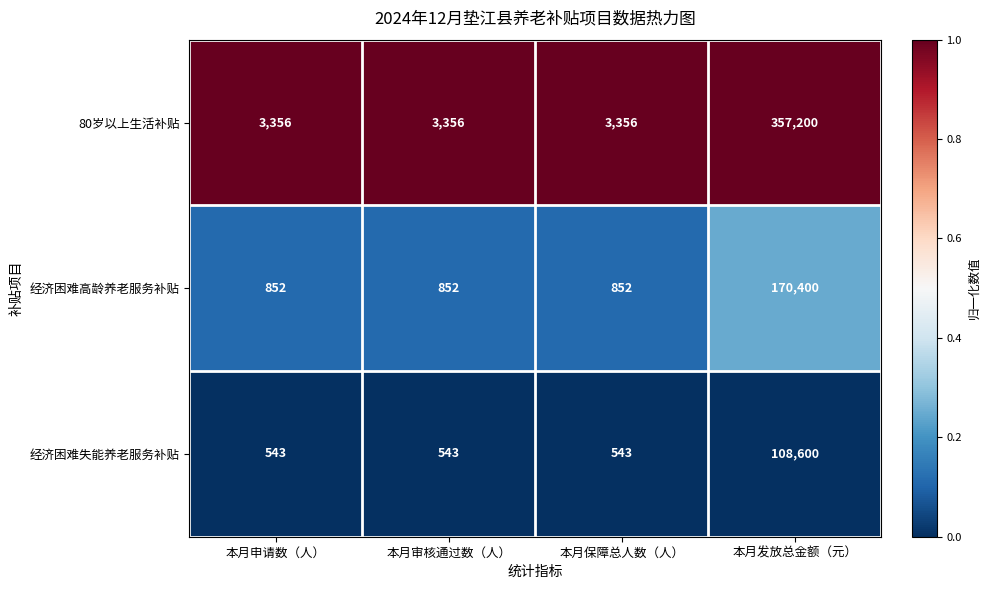

Which series has the largest total across all categories?

80岁以上生活补贴